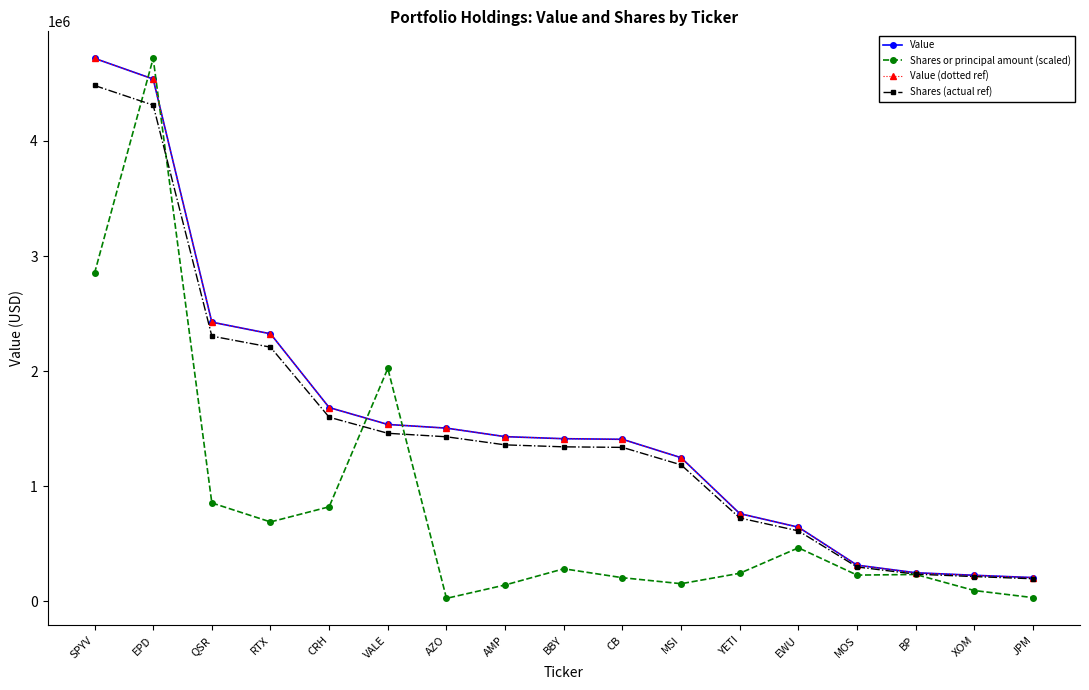

How many data points in Value (dotted ref) are above 1412000?

8